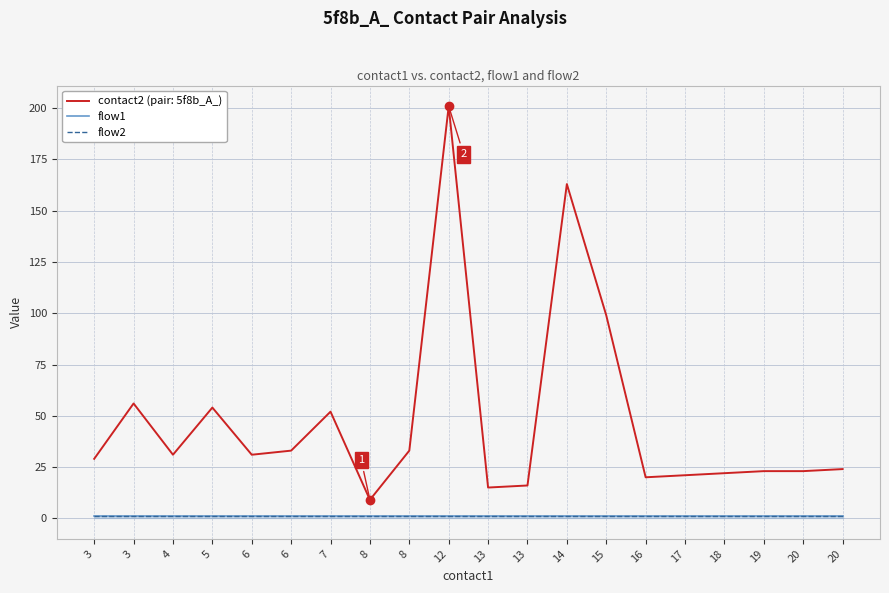

In contact2, how many points are higher than both neighbors (excluding endpoints)?

5